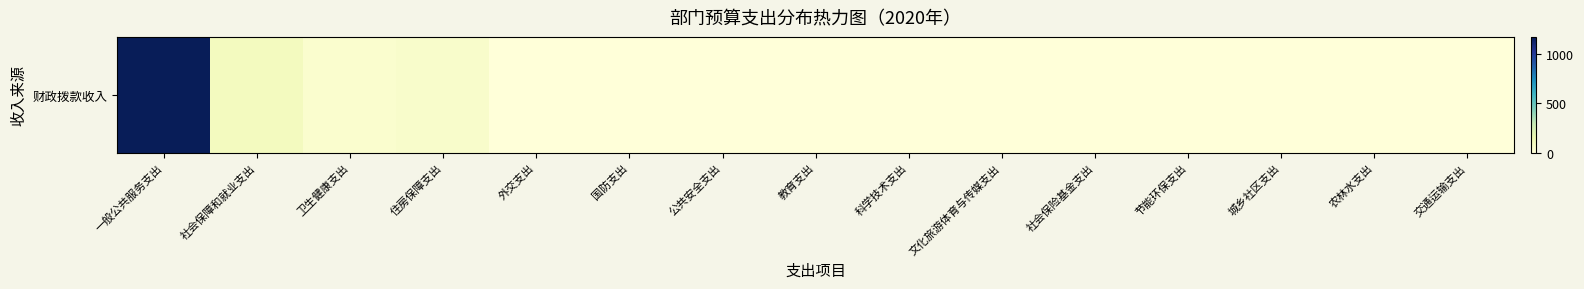

Reading right to left, what are all the values shown in this chart?

交通运输支出=0.0	农林水支出=0.0	城乡社区支出=0.0	节能环保支出=0.0	社会保险基金支出=0.0	文化旅游体育与传媒支出=0.0	科学技术支出=0.0	教育支出=0.0	公共安全支出=0.0	国防支出=0.0	外交支出=0.0	住房保障支出=51.5	卫生健康支出=40.0	社会保障和就业支出=94.1	一般公共服务支出=1172.1